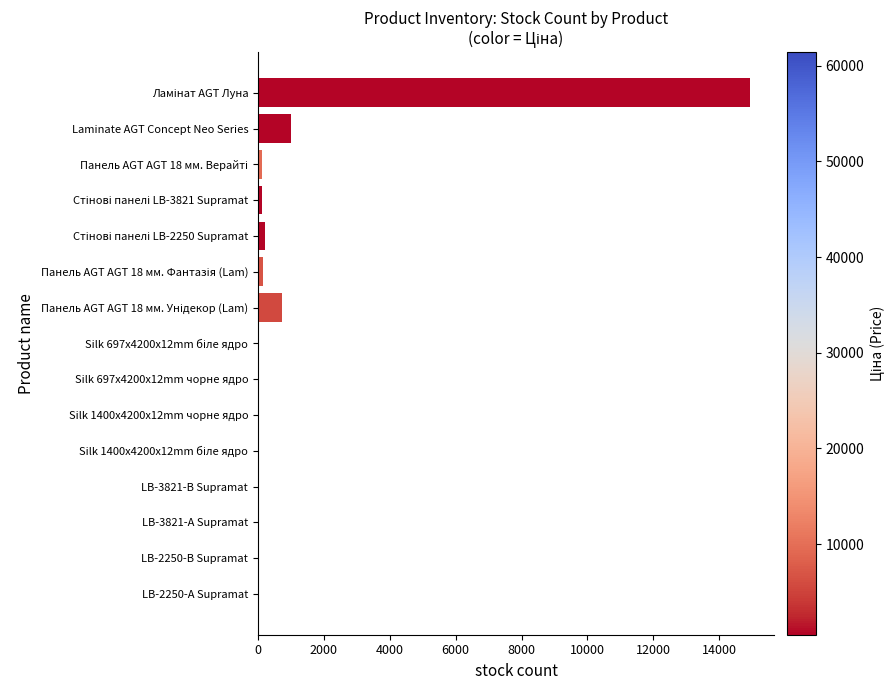

What is the maximum value shown in the chart?

14920